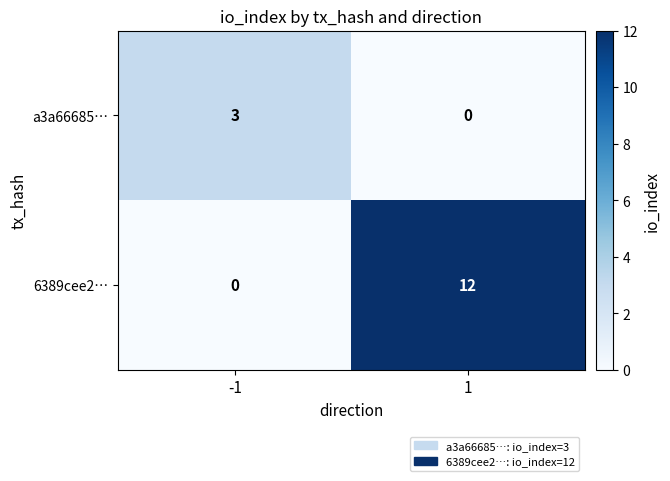

Rank the series at -1 from lowest to highest value.

6389cee2…, a3a66685…